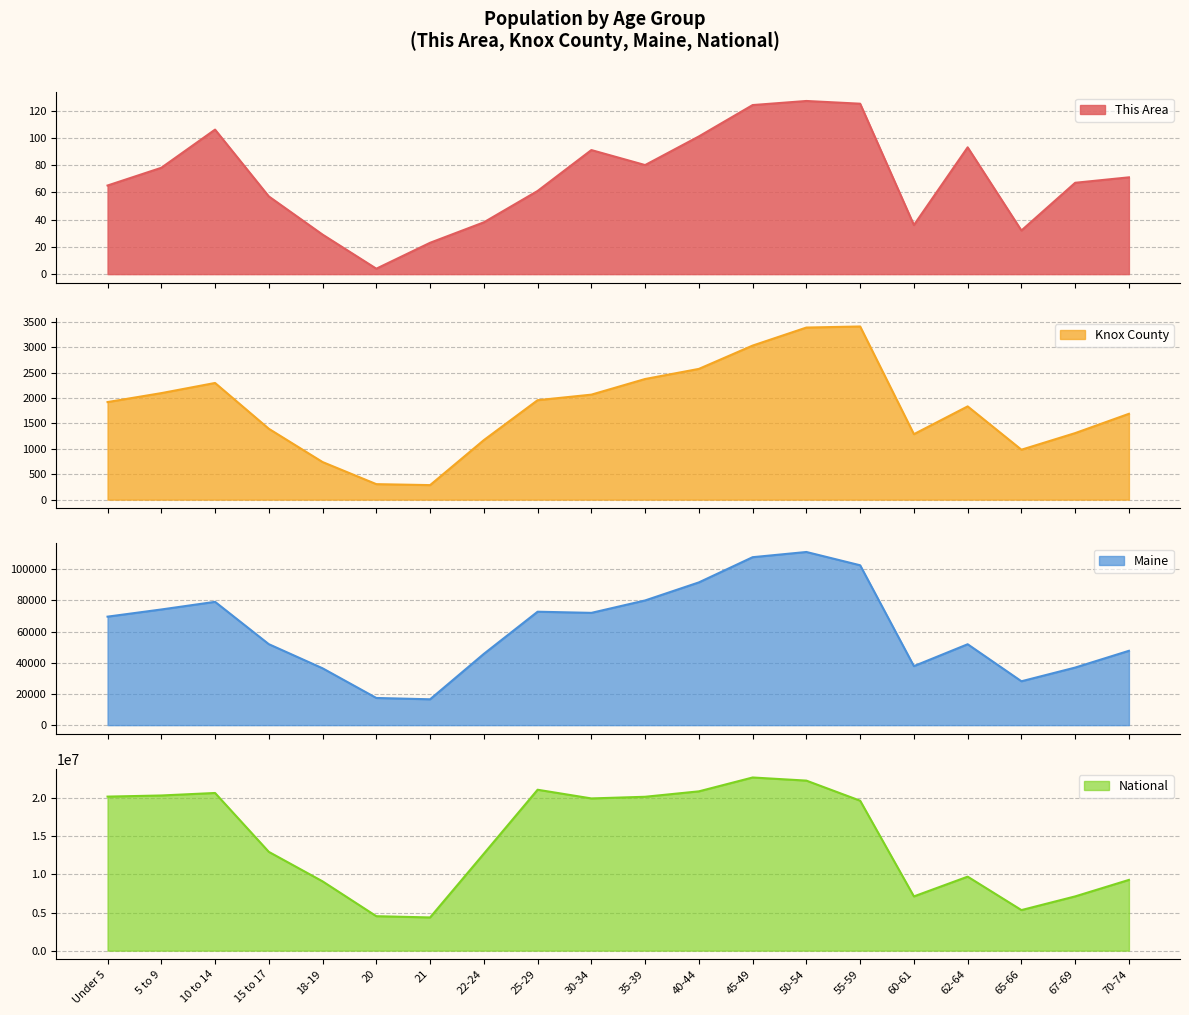

What is the greatest value displayed?

22708591